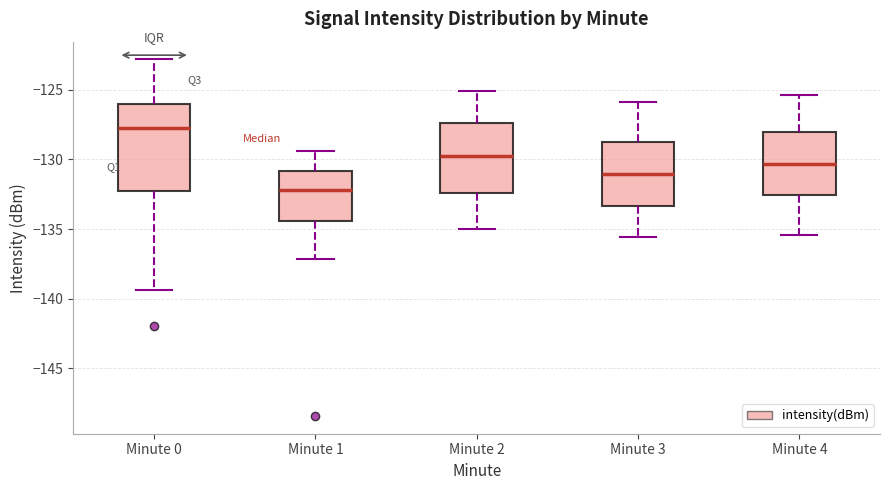

Comparing the boxes themselves (not the whiskers), which one is the tallest?

Minute 0